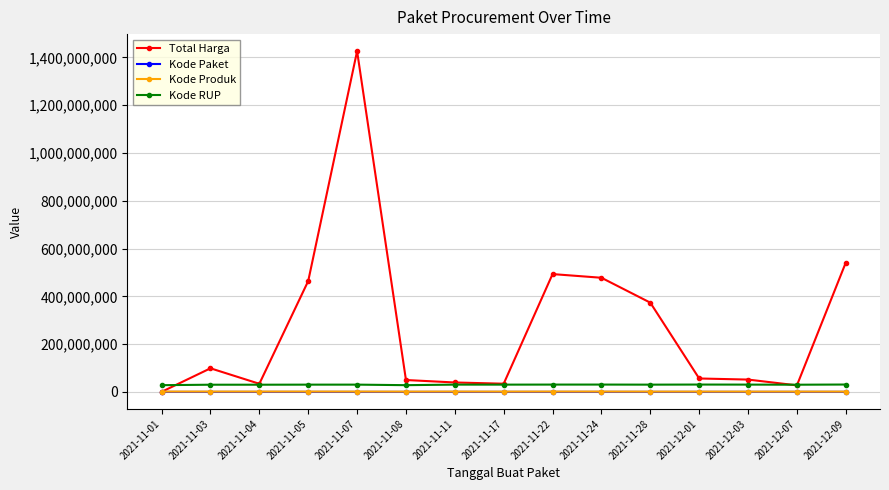

True or false: Kode Produk has more than 1 points higher than both neighbors.

True